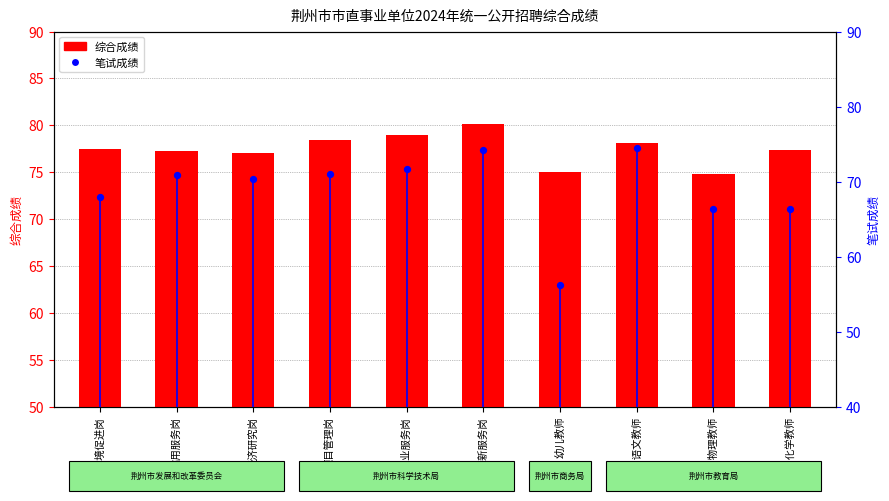

Which series has the widest spread of Y values?

笔试成绩